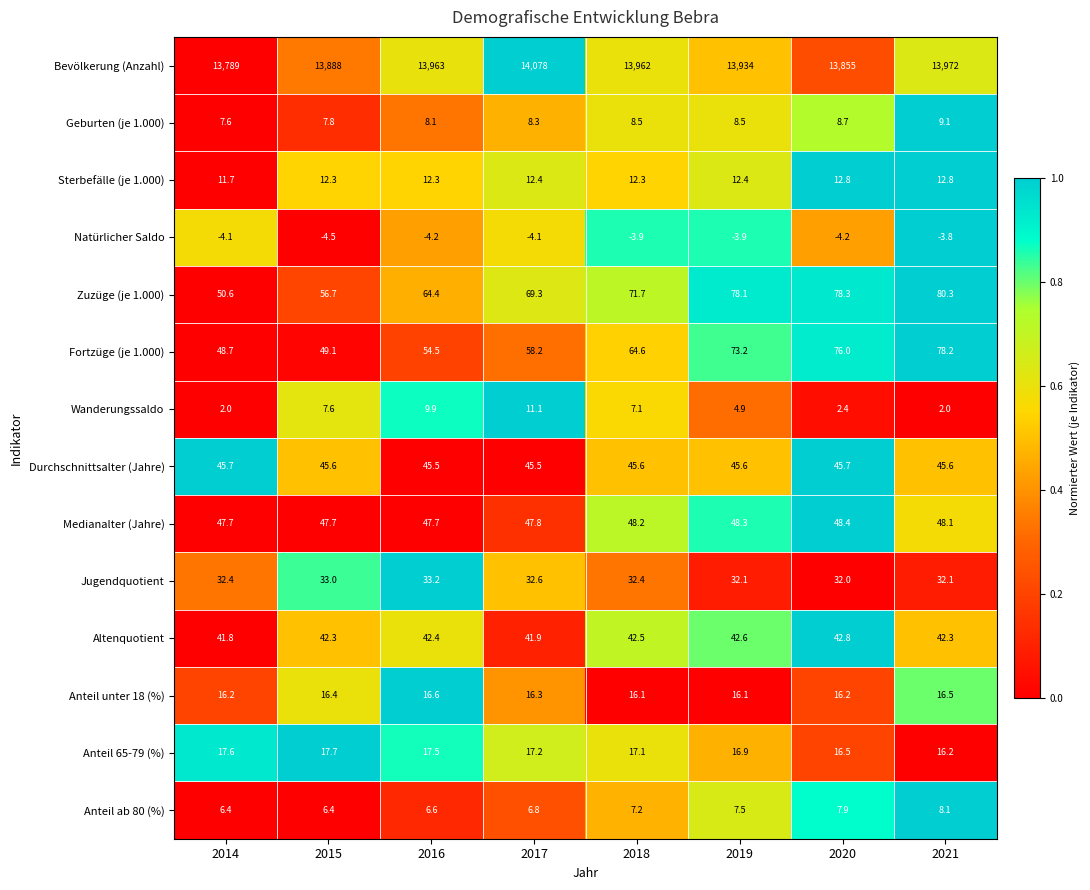

At how many categories does at least one series exceed 0?

8